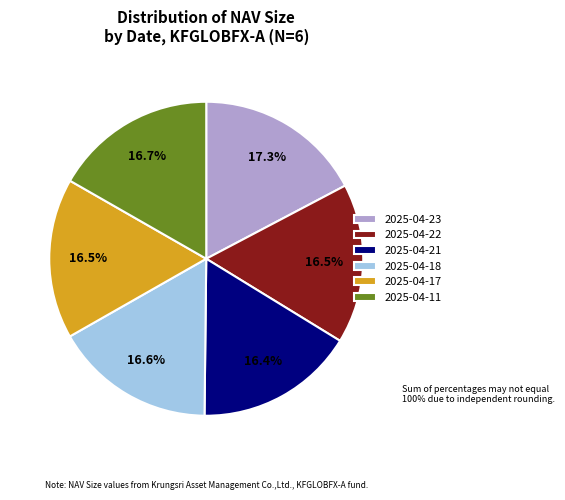

True or false: 2025-04-23 accounts for 17% of the total.

True